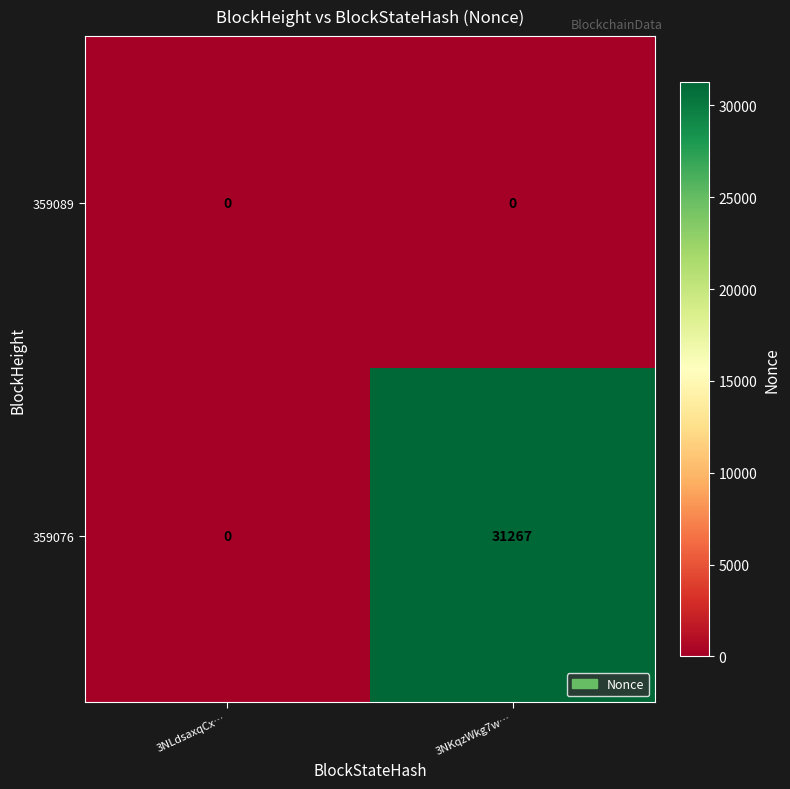

List the series in order of their overall mean, highest first.

359076, 359089